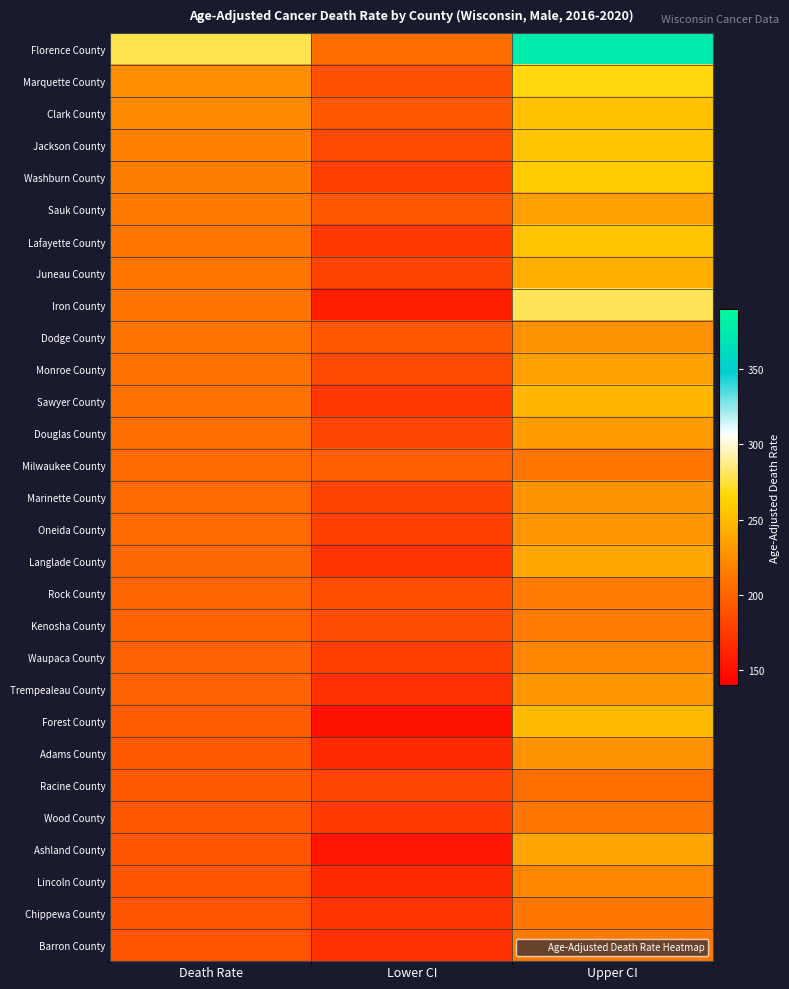

Which series changed the most between Death Rate and Upper CI?

Florence County